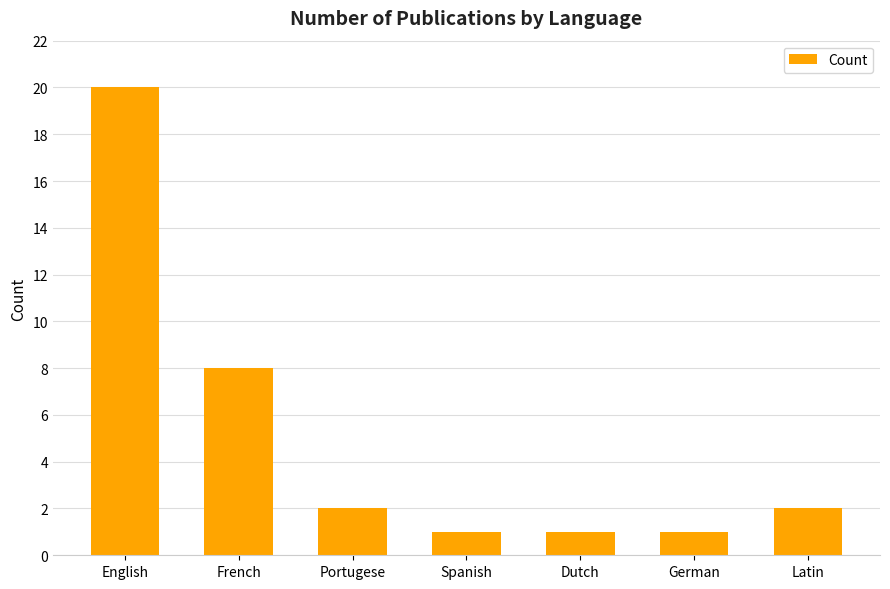

What is the sum of the values at English and Dutch?

21